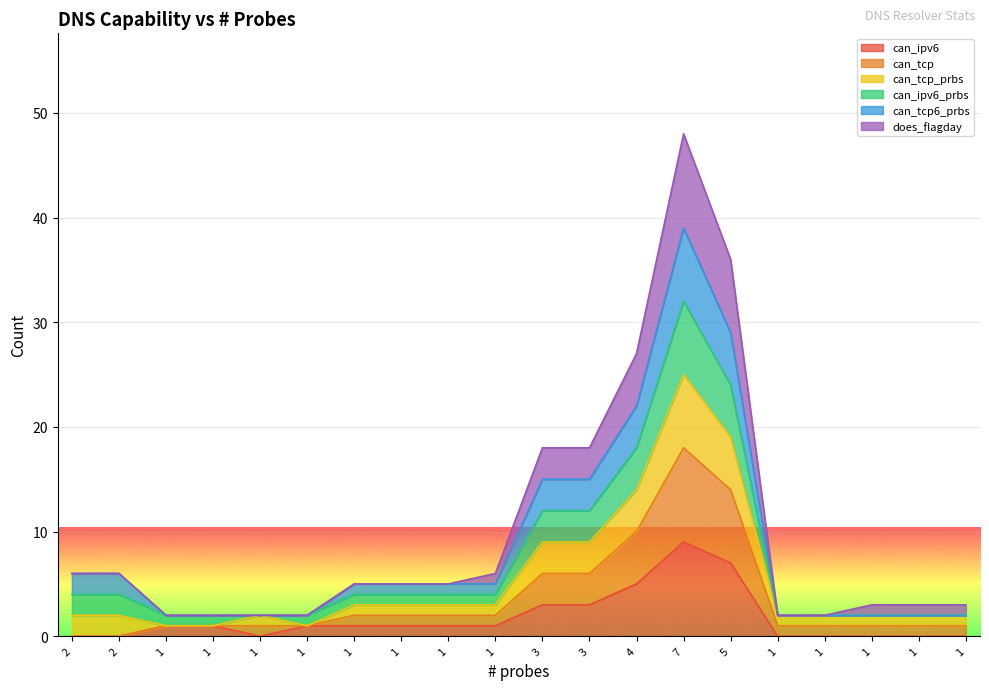

True or false: does_flagday has more than 2 points higher than both neighbors.

False